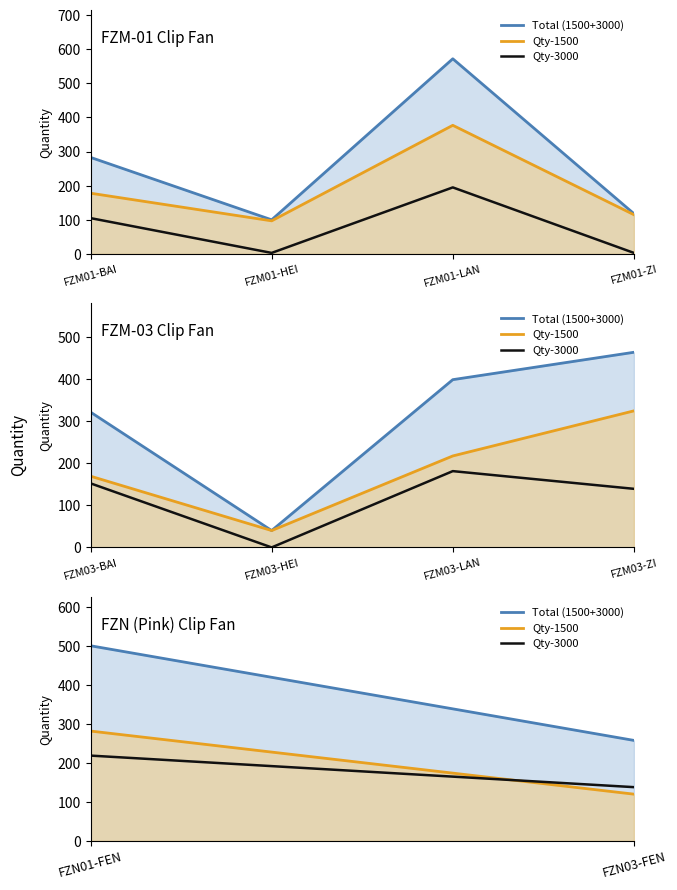

What position from the left is FZN03-FEN?

2